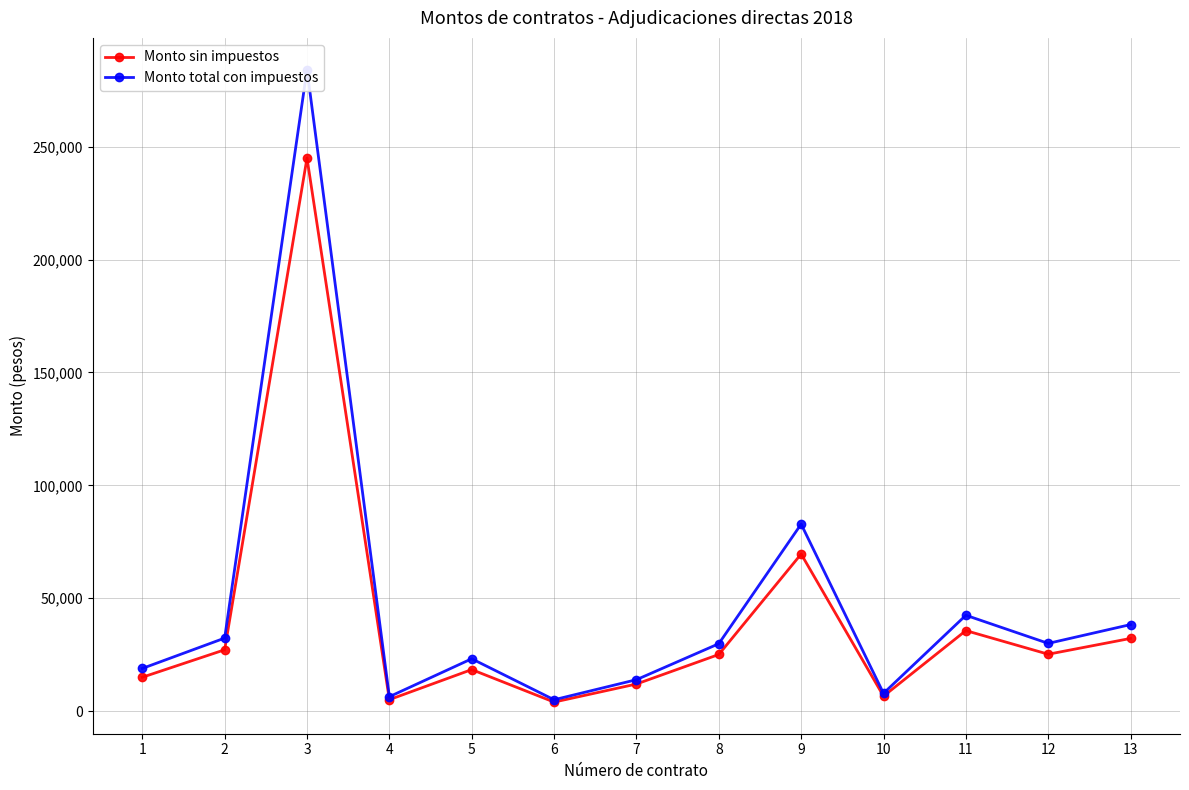

Between 8 and 13, which series saw the biggest shift?

Monto total con impuestos